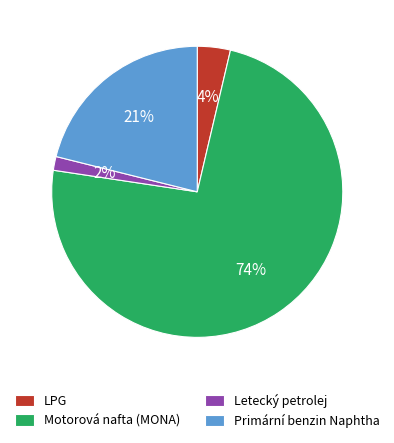

Rank the categories by value from lowest to highest.

Letecký petrolej, LPG, Primární benzin Naphtha, Motorová nafta (MONA)